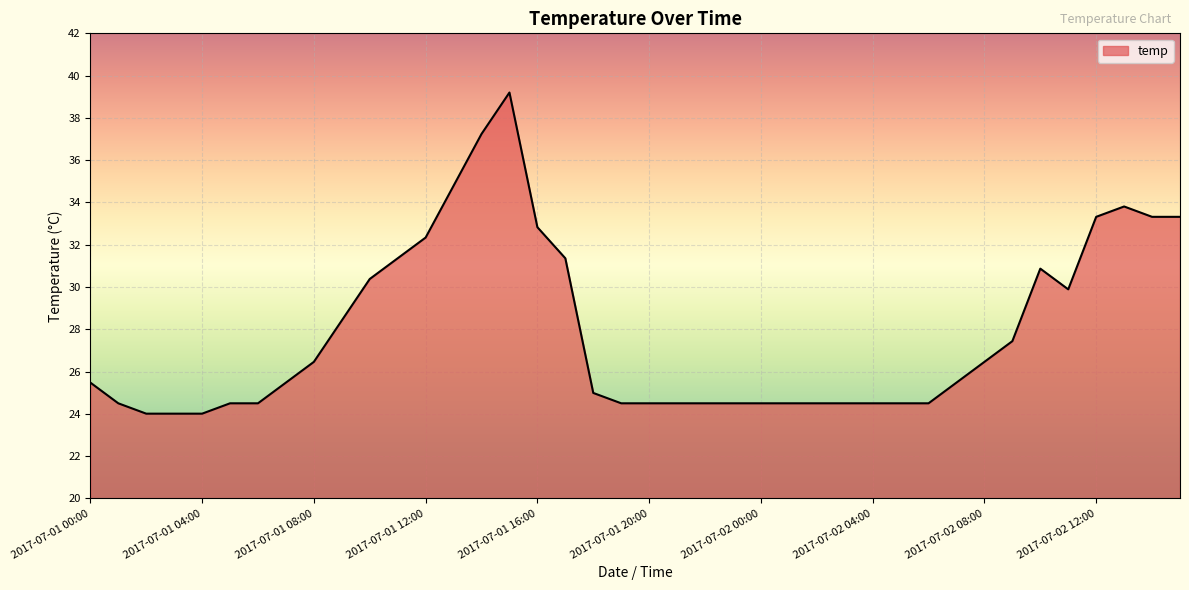

What is the smallest value displayed?

24.0